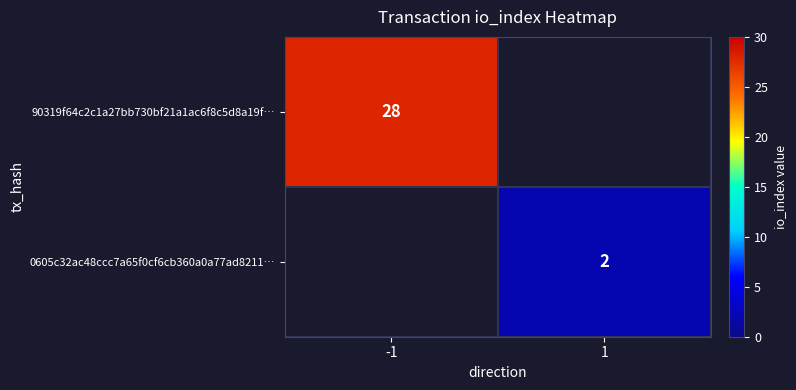

The value of 90319f64c2c1a27bb730bf21a1ac6f8c5d8a19f… at -1 is 28. True or false?

True